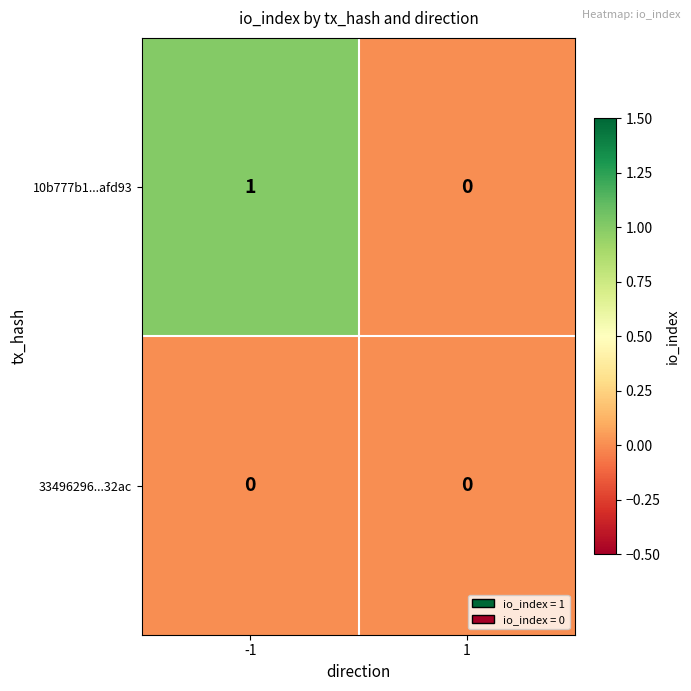

True or false: 10b777b1...afd93 has a value of 0 at 1.

True